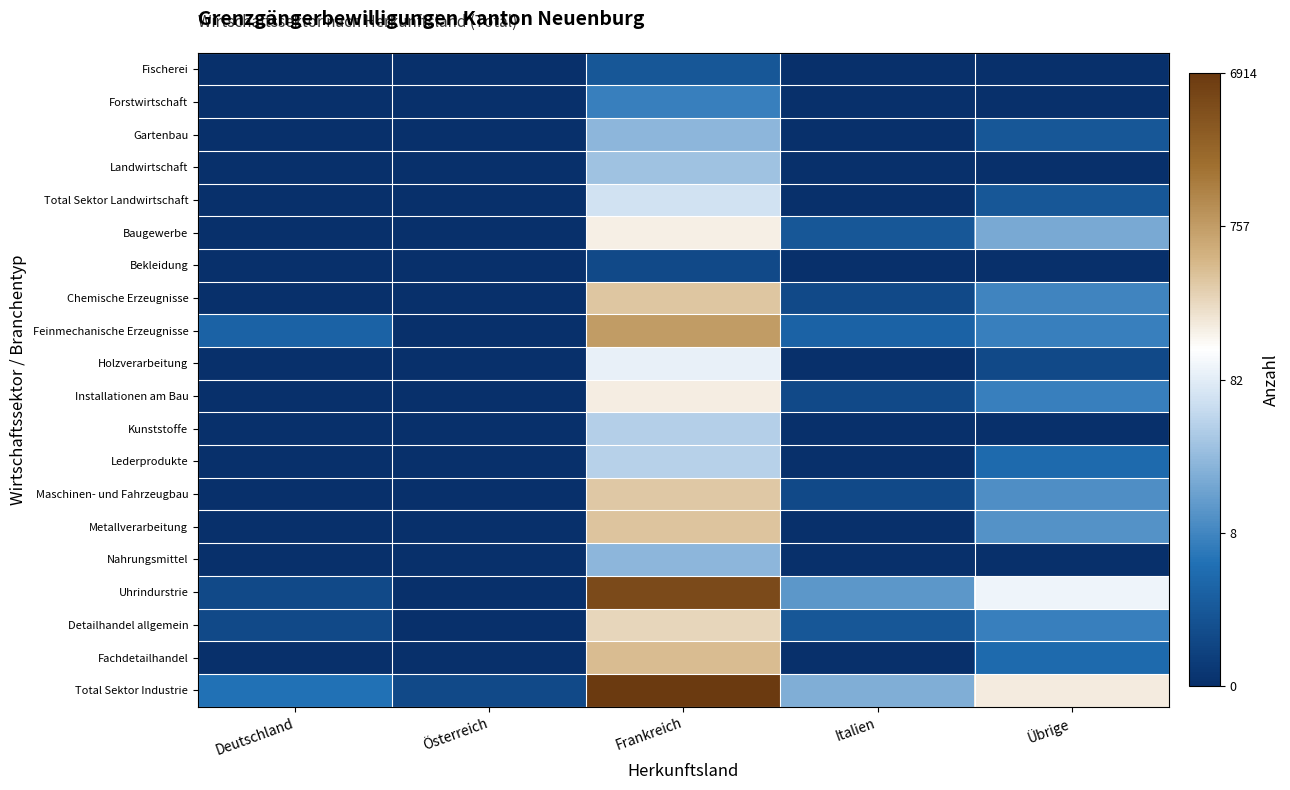

Rank the series at Italien from highest to lowest value.

Total Sektor Industrie, Uhrindurstrie, Feinmechanische Erzeugnisse, Baugewerbe, Detailhandel allgemein, Chemische Erzeugnisse, Installationen am Bau, Maschinen- und Fahrzeugbau, Fischerei, Forstwirtschaft, Gartenbau, Landwirtschaft, Total Sektor Landwirtschaft, Bekleidung, Holzverarbeitung, Kunststoffe, Lederprodukte, Metallverarbeitung, Nahrungsmittel, Fachdetailhandel